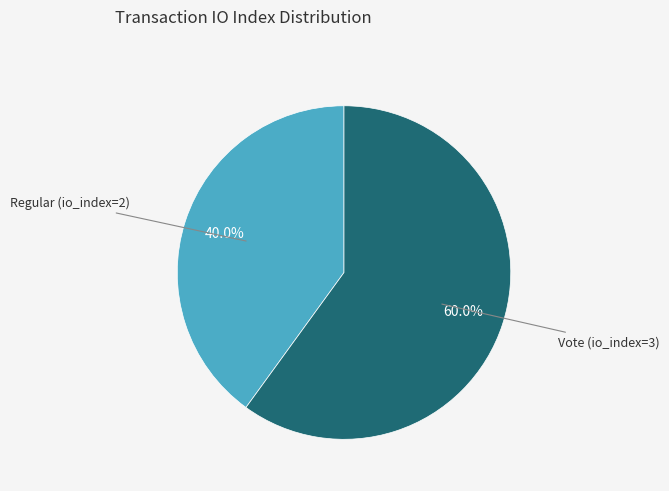

Count the number of slices in the pie.

2